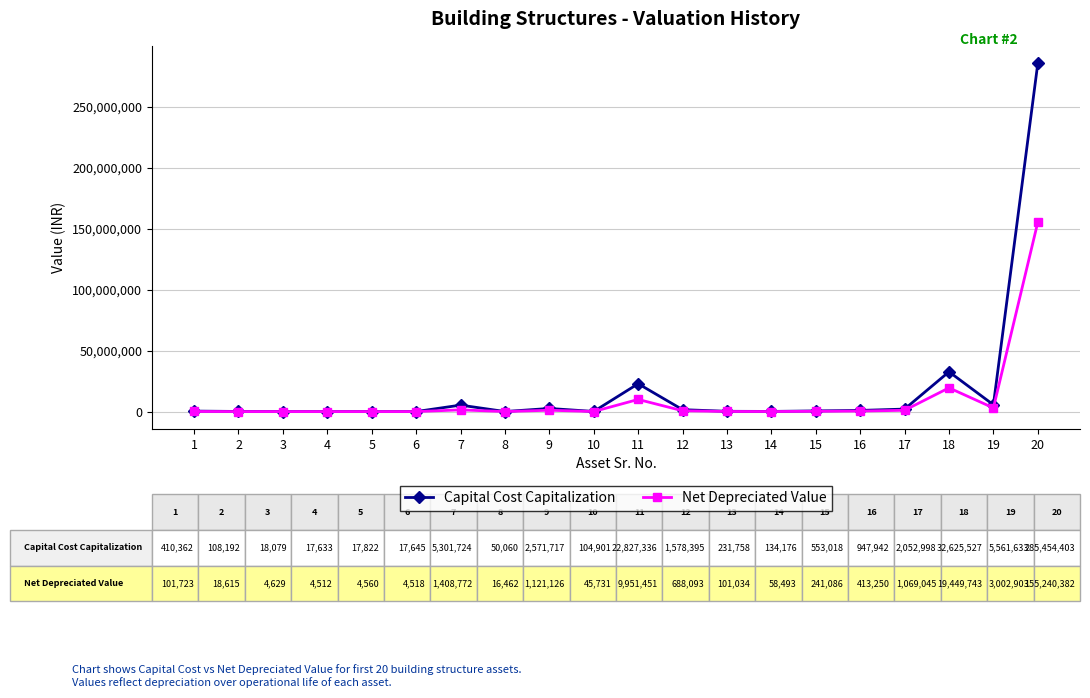

List the series in order of their overall mean, highest first.

Capital Cost Capitalization, Net Depreciated Value